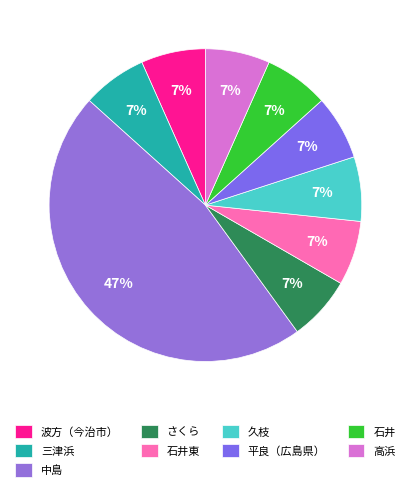

To the nearest percent, what portion does 平良（広島県） represent?

7%